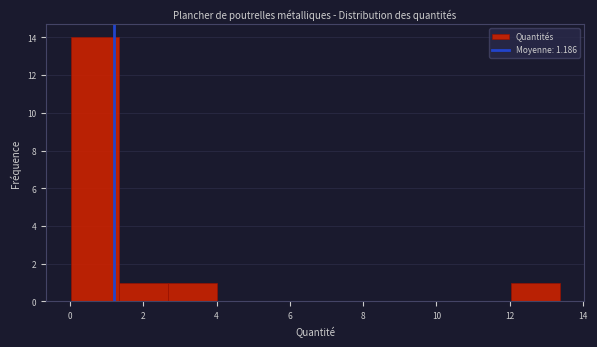

Reading left to right, transcribe this chart: for each bar, give the range it covers on the x-axis and its height. Neither the bar edges nor the heights are printed on the chart, so give them approximately, as read against the axes.

0.0 to 1.4: 14
1.4 to 2.6: 1
2.6 to 4.0: 1
4.0 to 5.4: 0
5.4 to 6.6: 0
6.6 to 8.0: 0
8.0 to 9.4: 0
9.4 to 10.6: 0
10.6 to 12.0: 0
12.0 to 13.4: 1